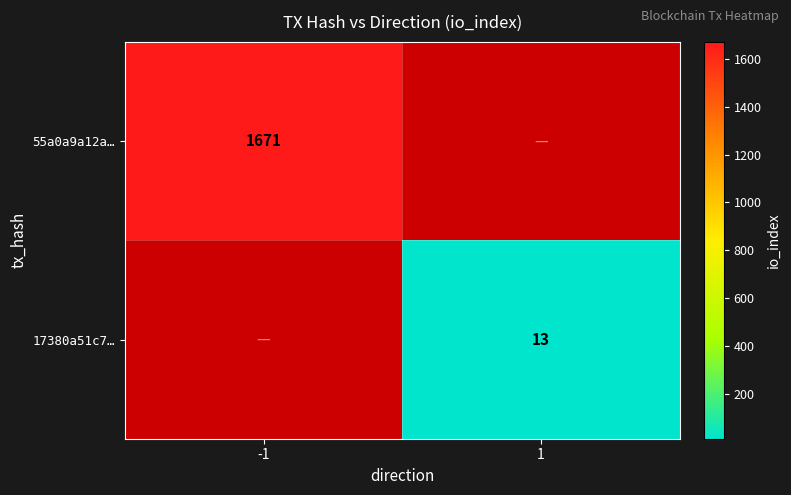

Which category has the highest value across all series?

-1